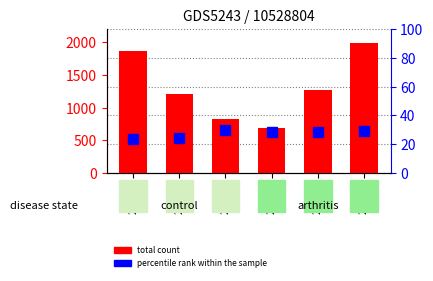

Rank the series at 28106 from highest to lowest value.

total count, percentile rank within the sample